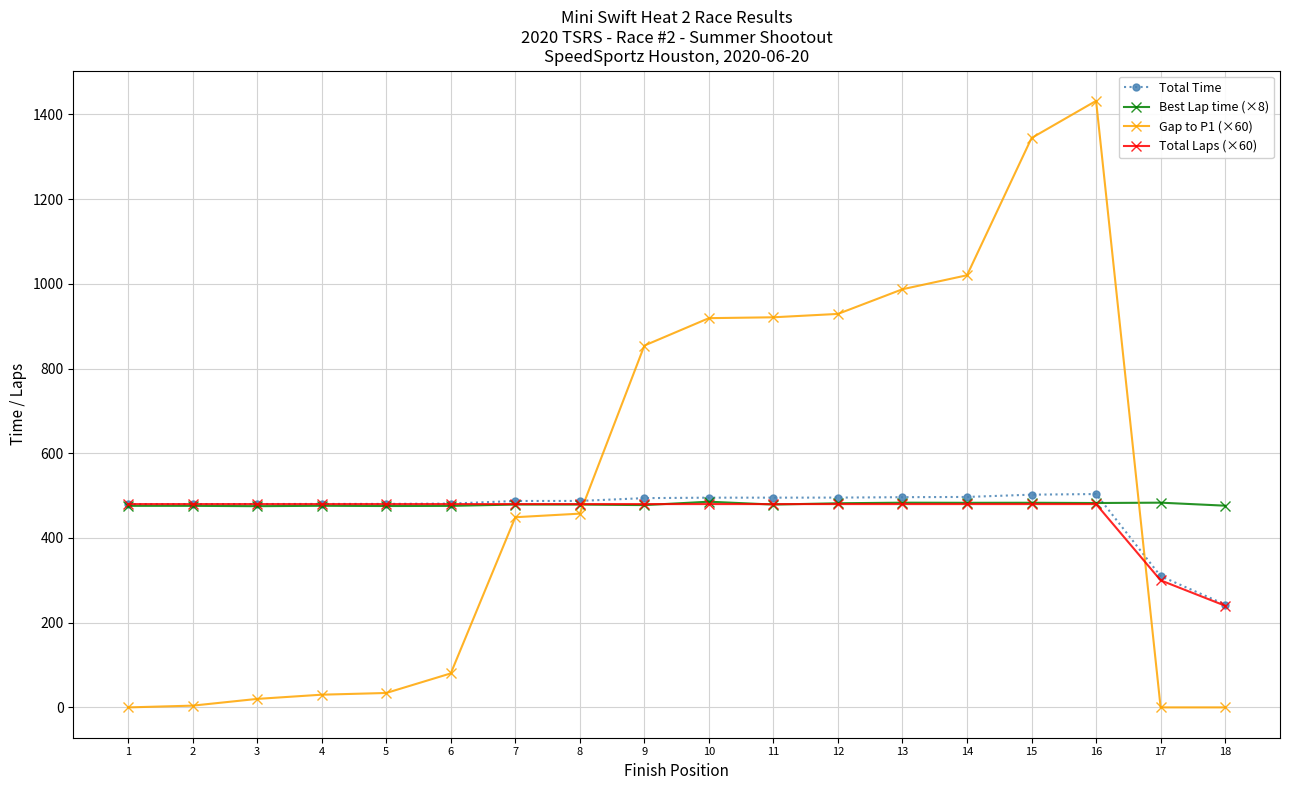

The value of Total Laps (×60) at 4 is 679.4. True or false?

False